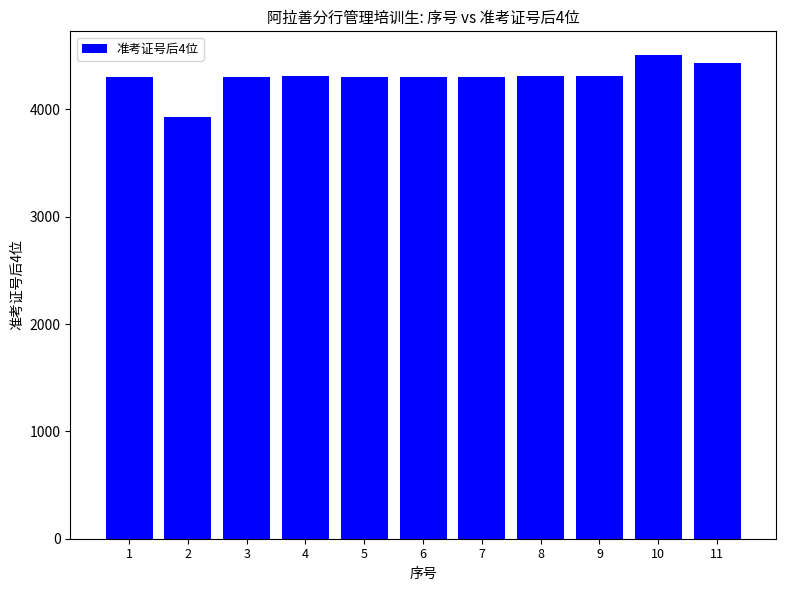

Approximately how many times larger is the value at 7 compared to 1?

1.0